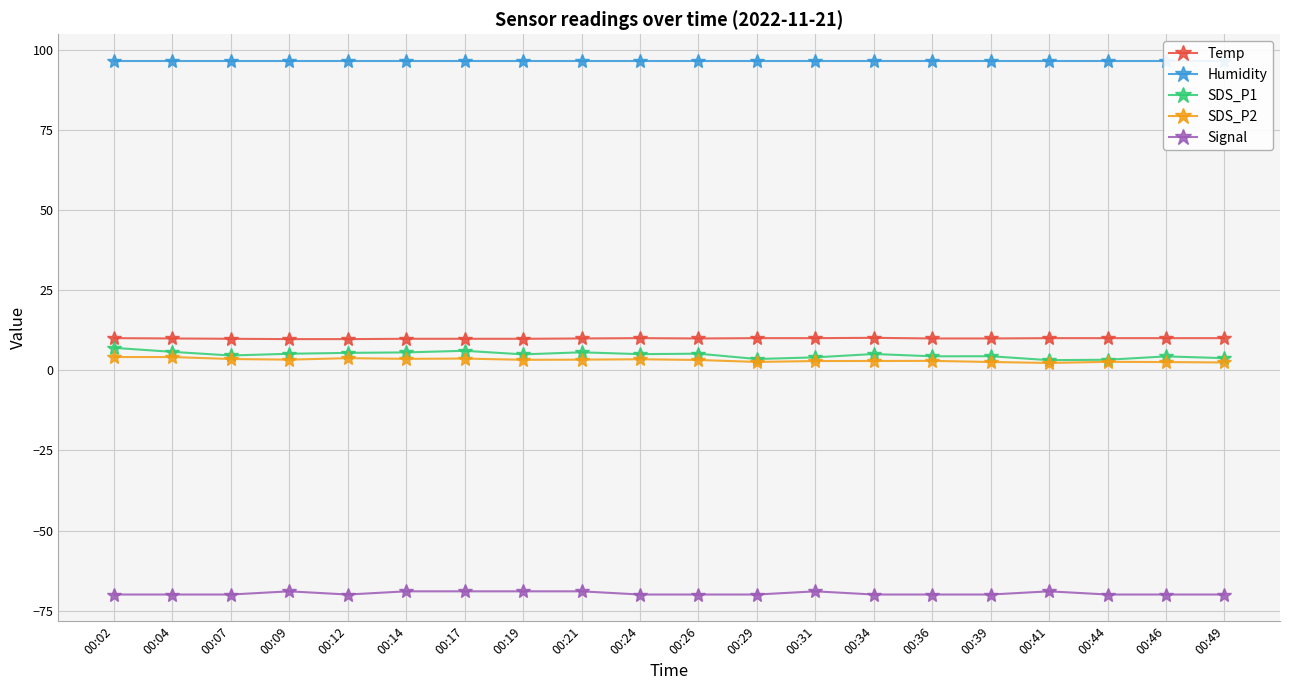

What is the value of the Signal point at the 1st from the left?

-70.0